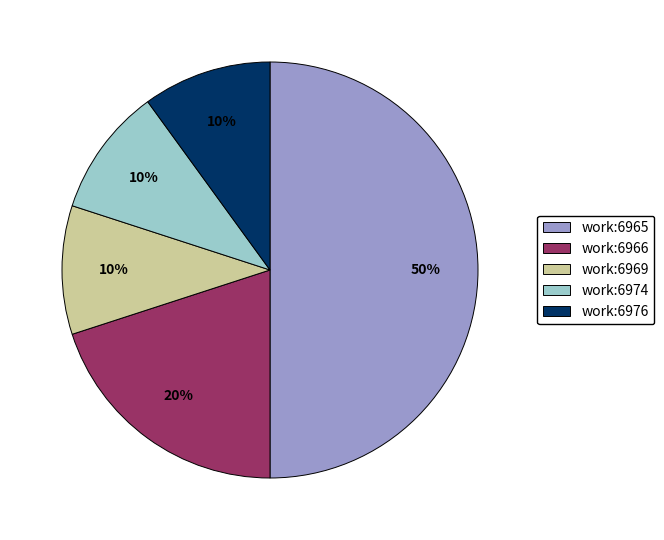

To the nearest percent, what is the average slice percentage?

20%